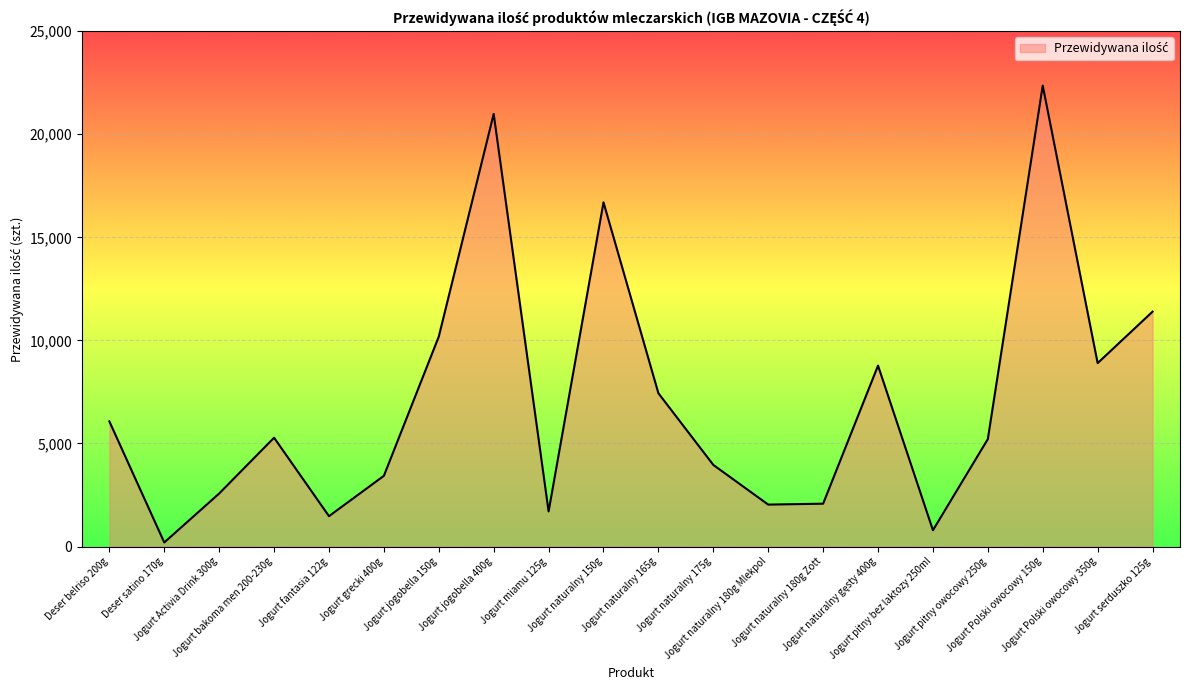

What is the greatest value displayed?

22363